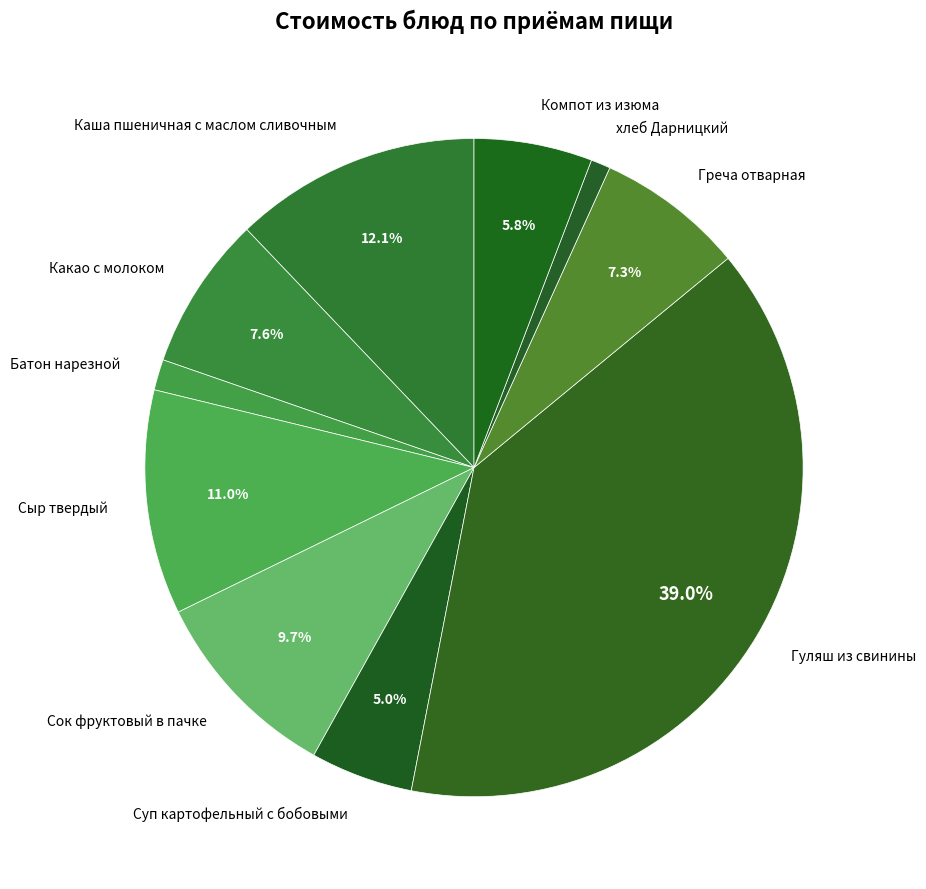

Which category has the smallest portion of the pie?

хлеб Дарницкий